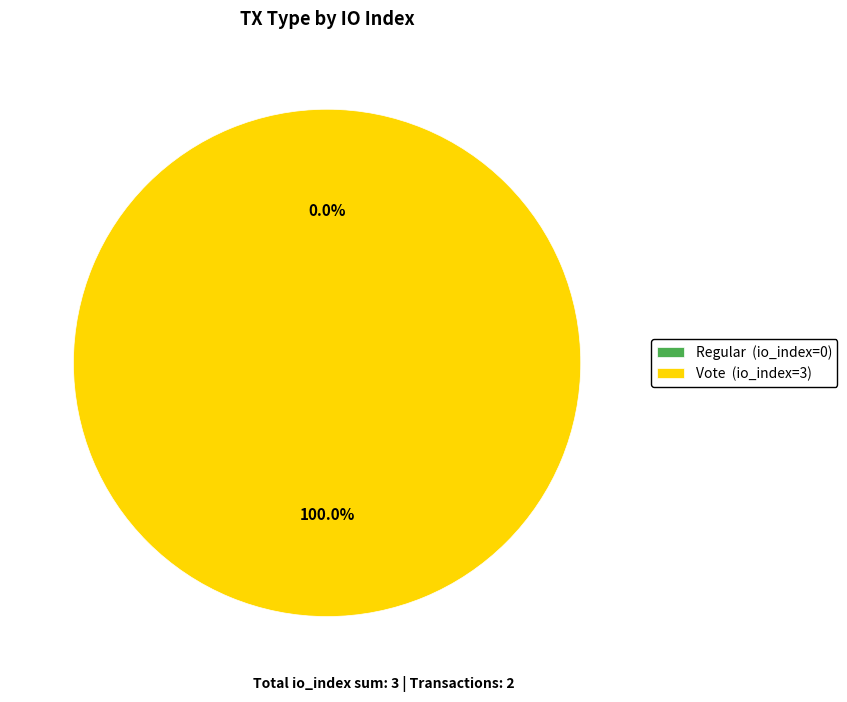

To the nearest percent, what is the average slice percentage?

50%